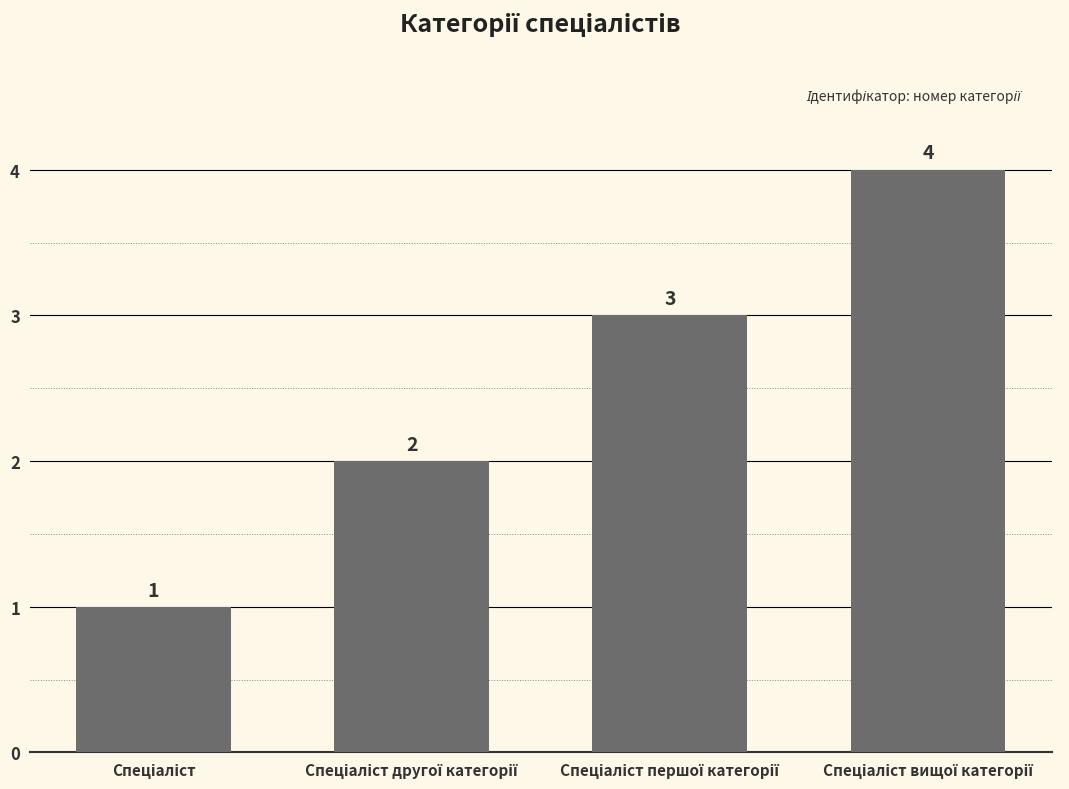

What is the value of the 2nd bar from the left?

2